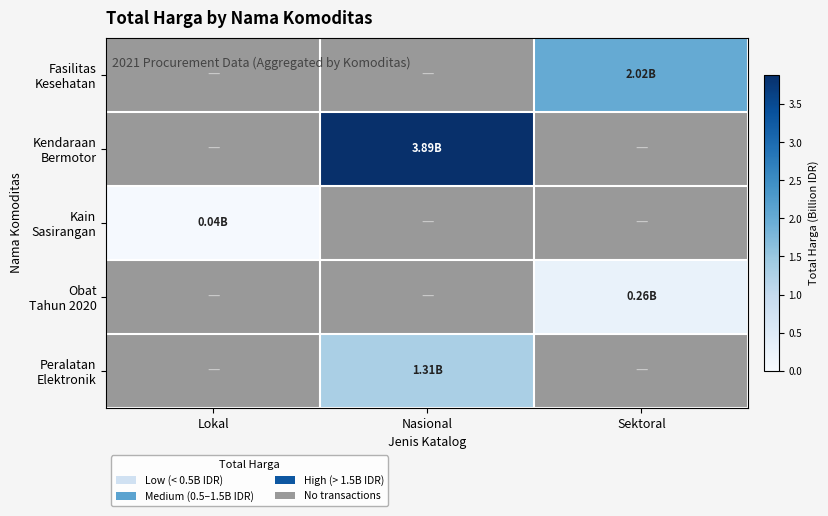

Between Nasional and Sektoral, which series saw the biggest shift?

Kendaraan Bermotor